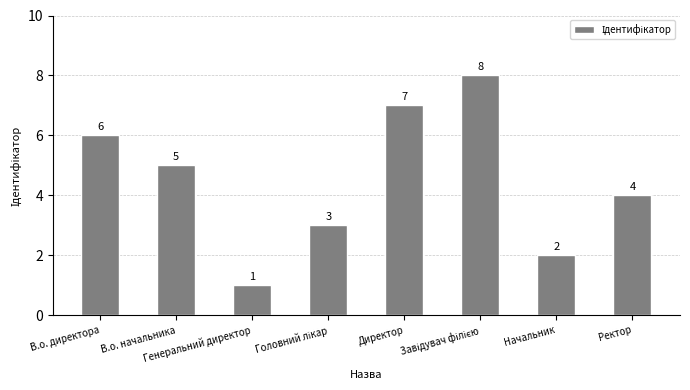

What is the difference between the values at В.о. начальника and В.о. директора?

1